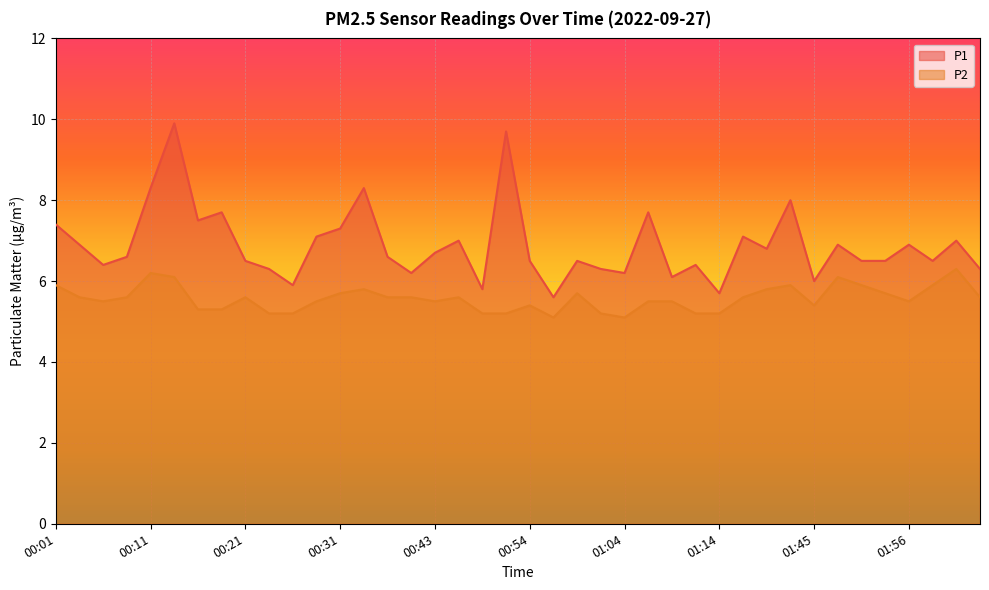

True or false: P1 and P2 intersect in this chart.

False